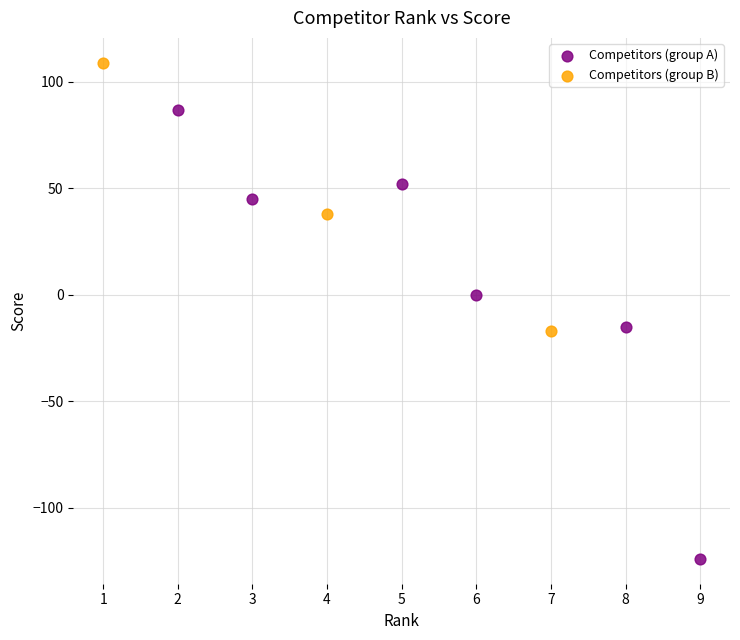

Which series contains the highest Y value?

Competitors (group B)